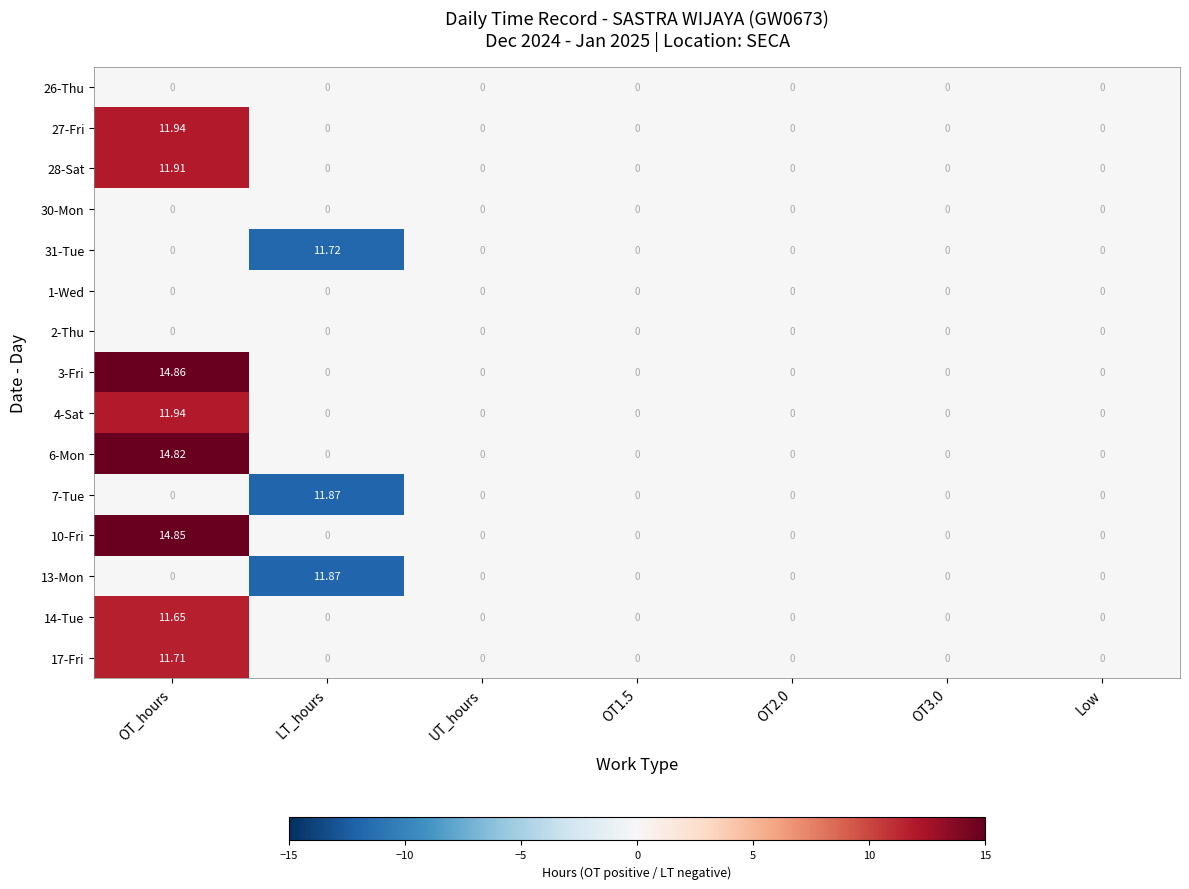

Which label corresponds to the largest value in the chart?

OT_hours